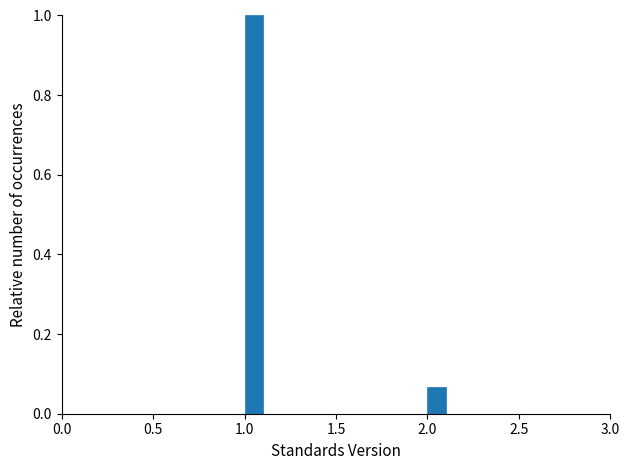

Around what value on the x-axis is the tallest bar? Give the approximate position of its centre, as read against the axis.

1.05